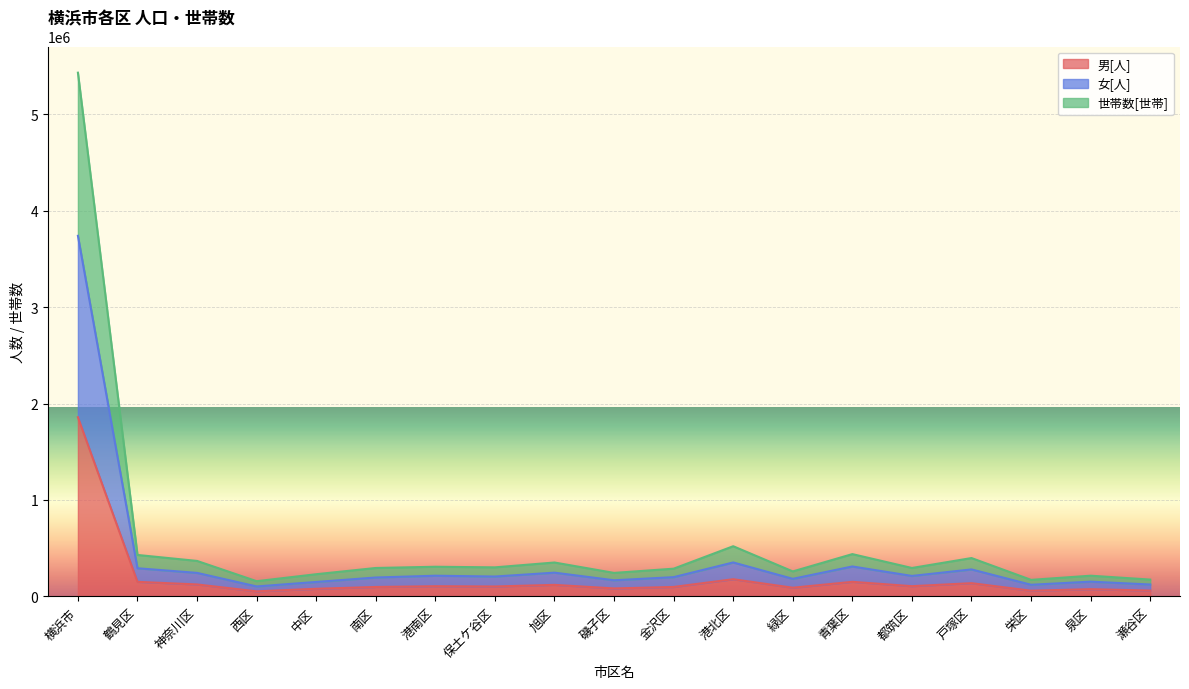

The value of 男[人] at 旭区 is 161604. True or false?

False